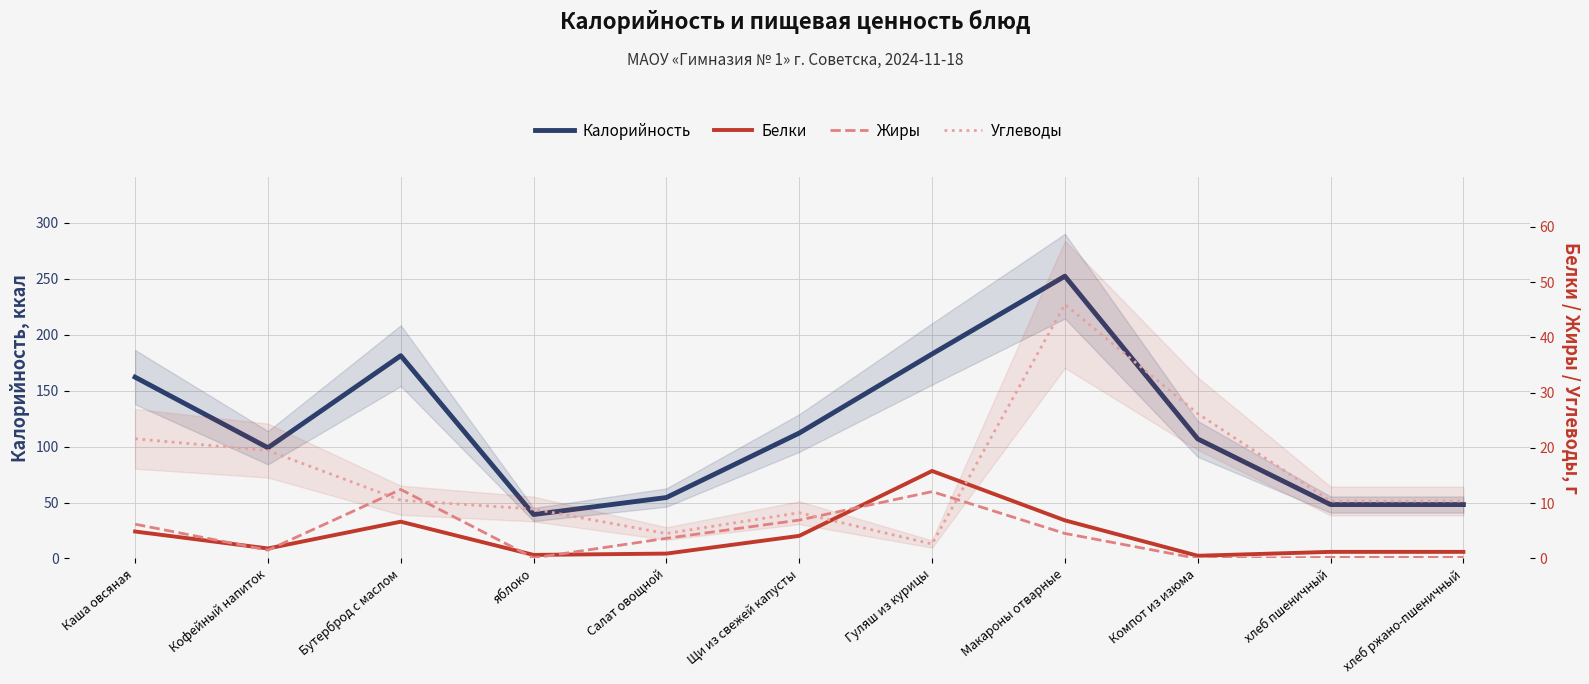

Between Каша овсяная and хлеб пшеничный, which series saw the biggest shift?

Калорийность